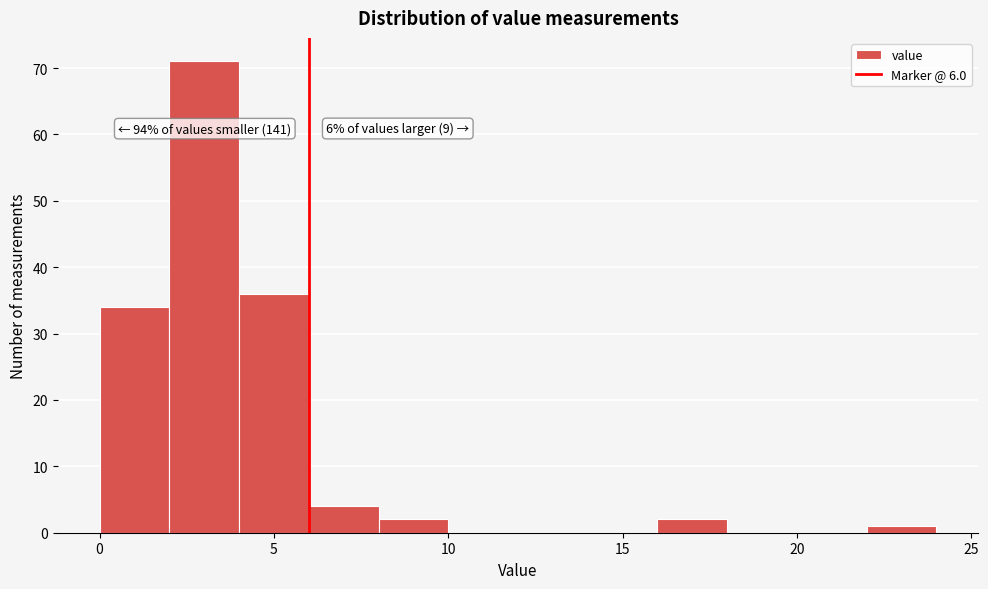

Which range on the x-axis has the tallest bar?

2 to 4